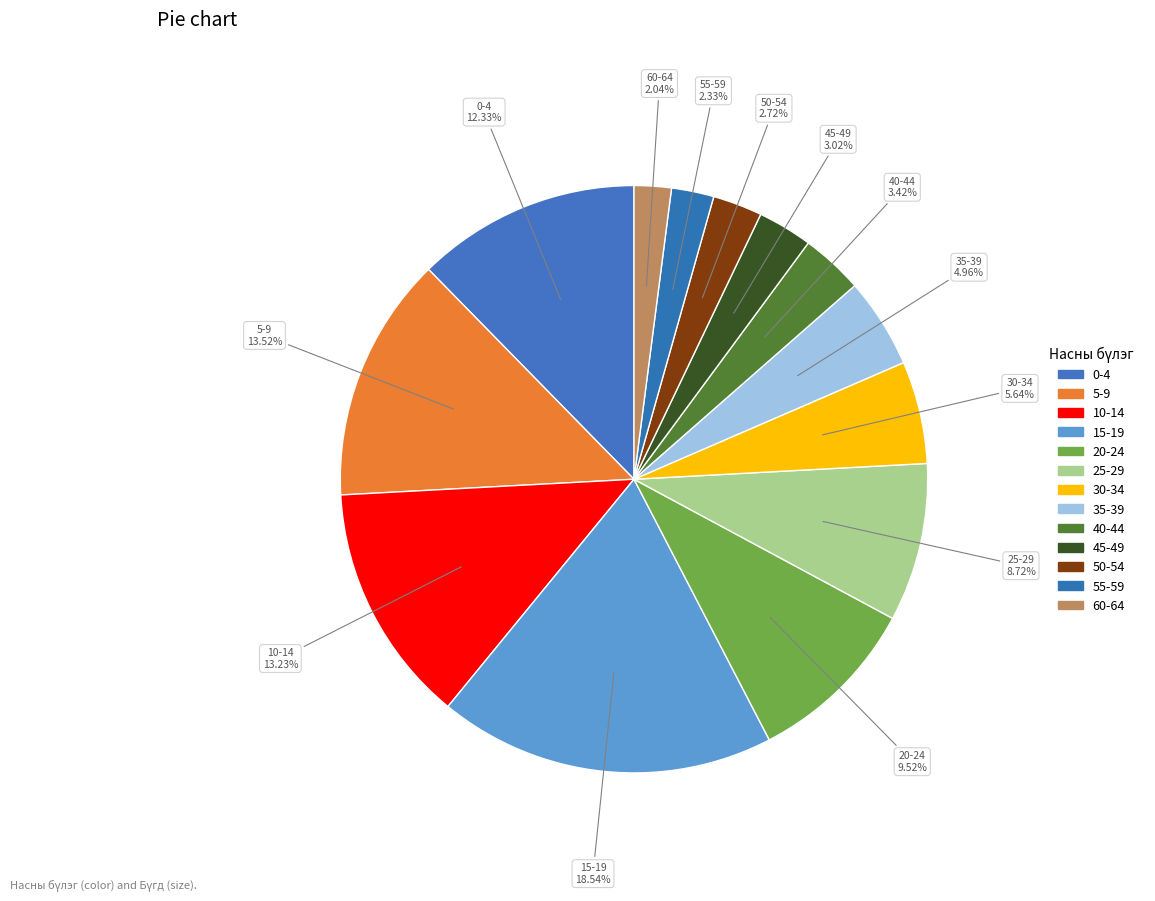

Which slice is the largest?

15-19